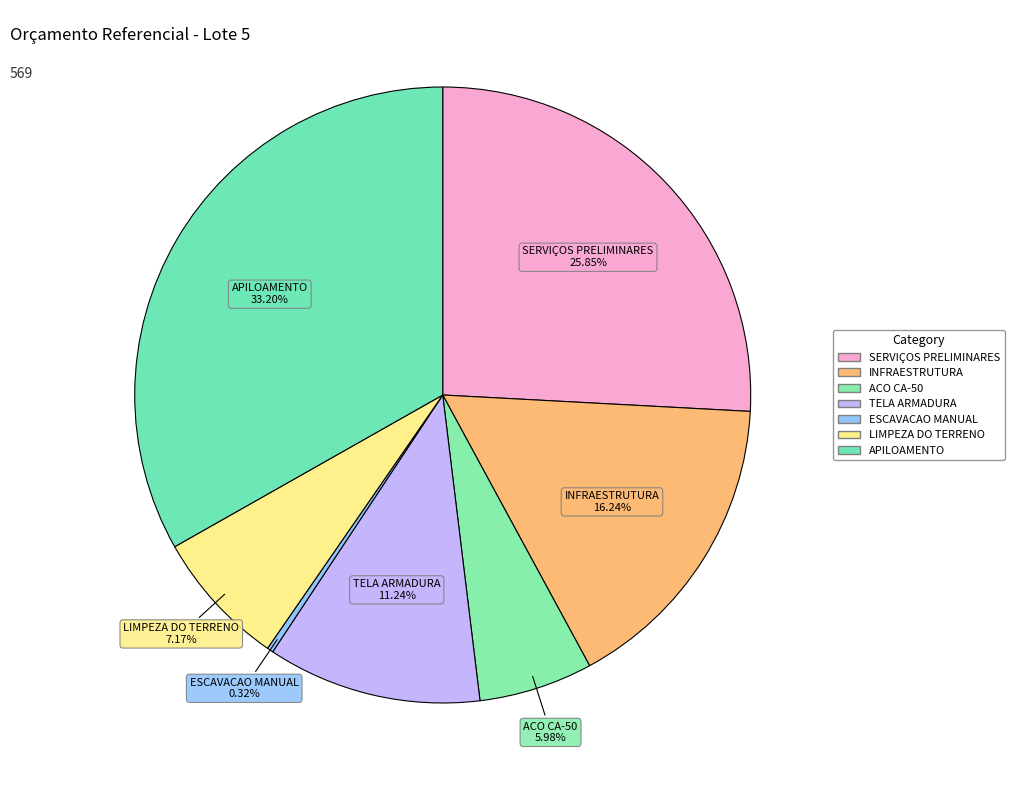

Combined, what portion of the pie is APILOAMENTO and TELA ARMADURA?

44.4%